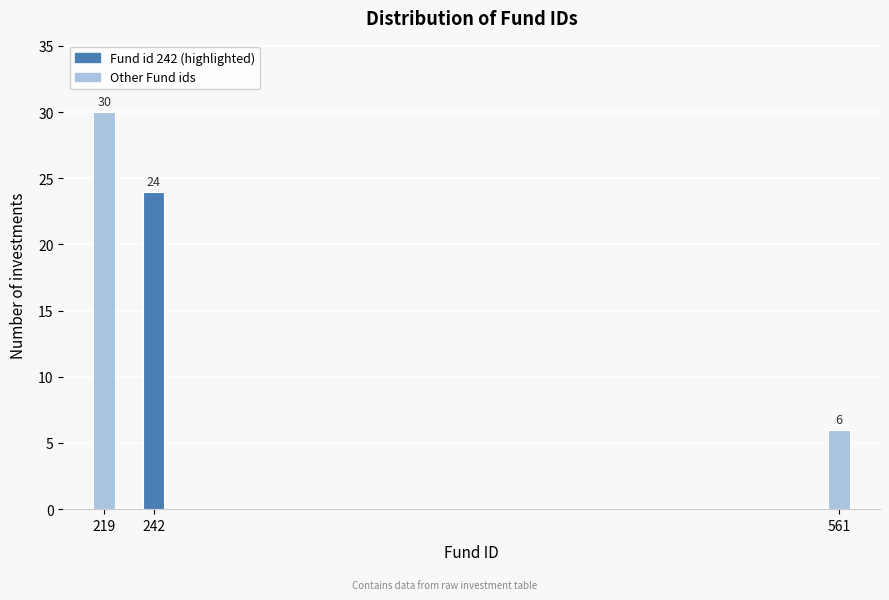

Reading left to right, extract all data points from this chart.

219=30	242=24	561=6